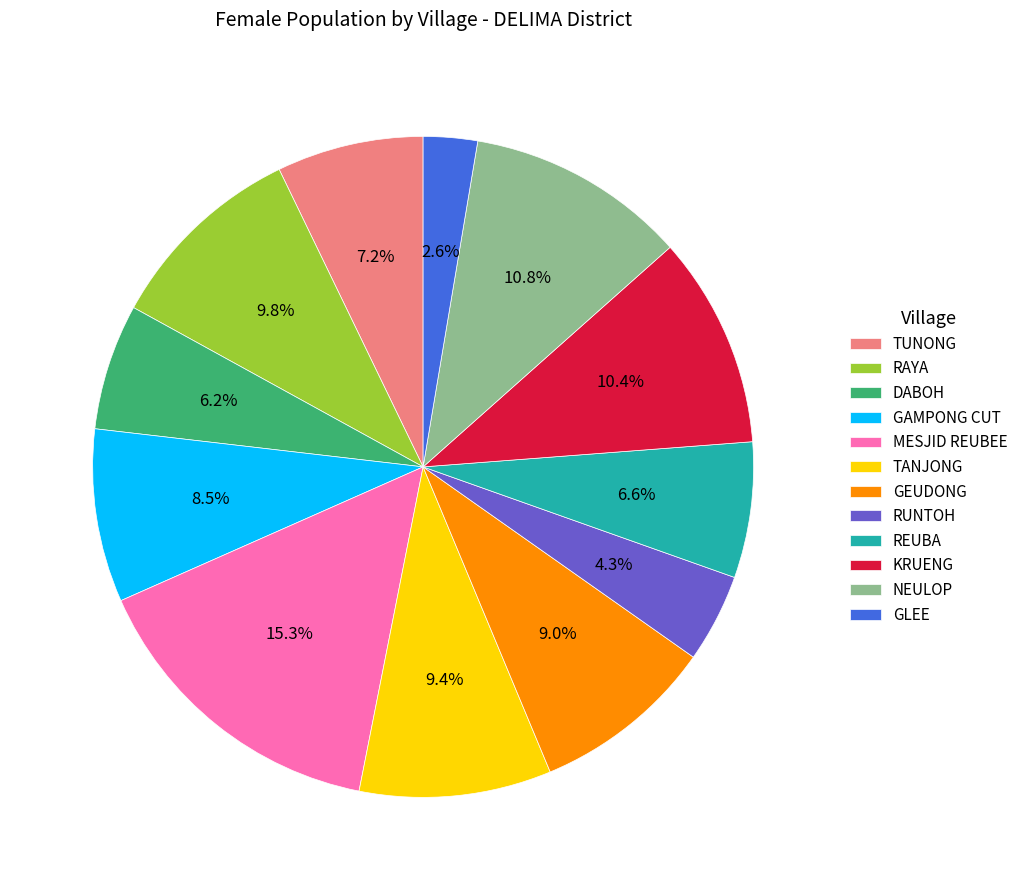

What is the largest slice in the pie chart?

MESJID REUBEE